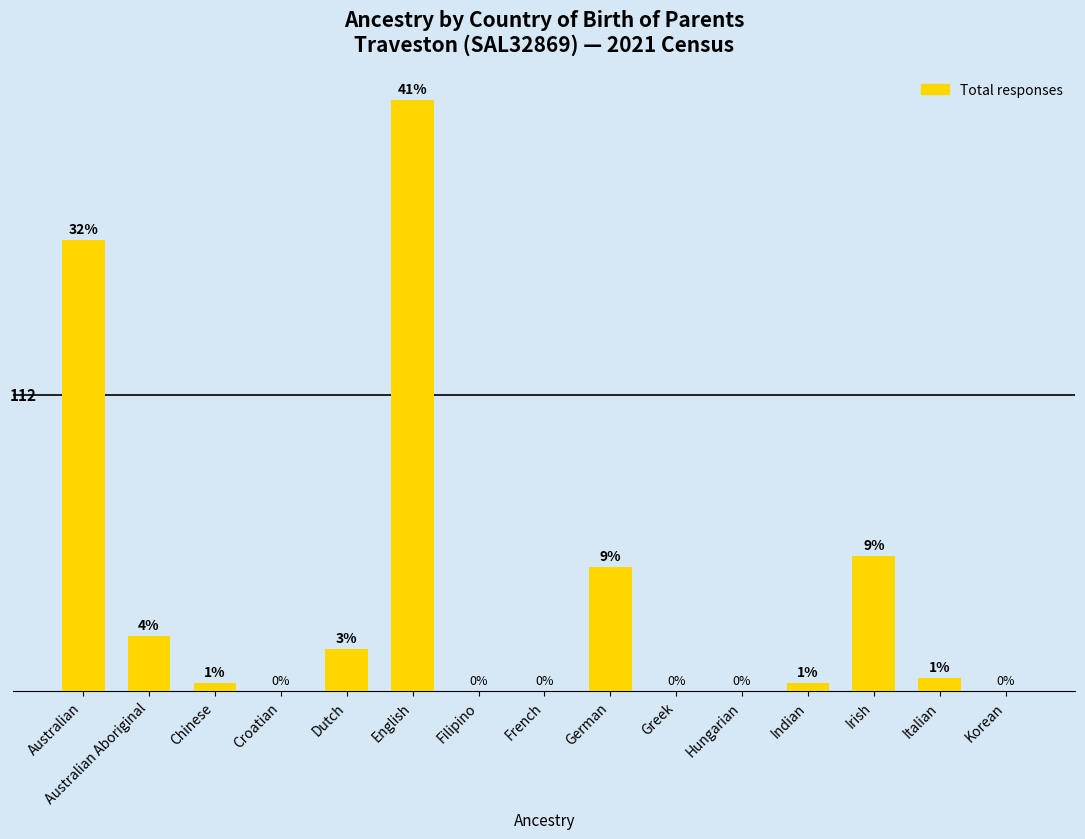

Between Korean and Filipino, which is larger?

Korean